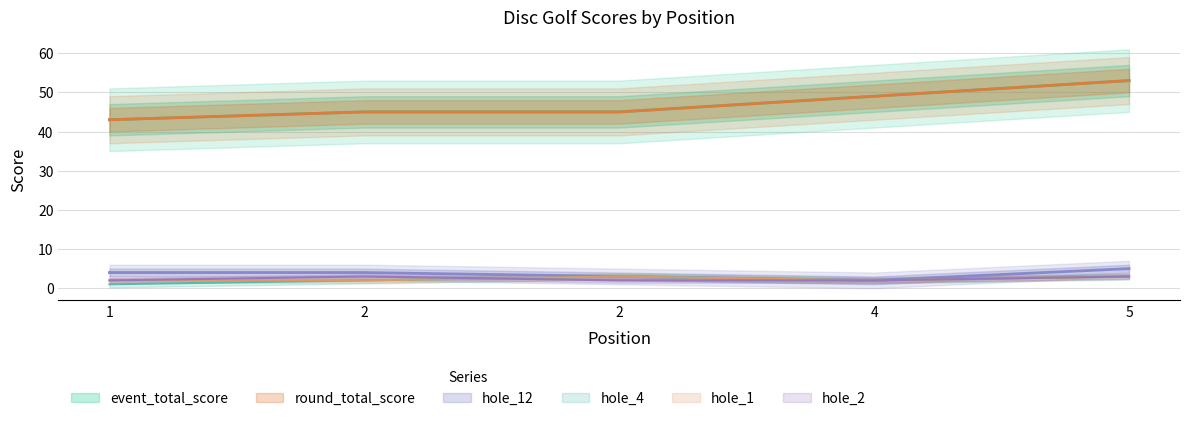

What is the sum of the hole_2 values at 4 and 5?

5